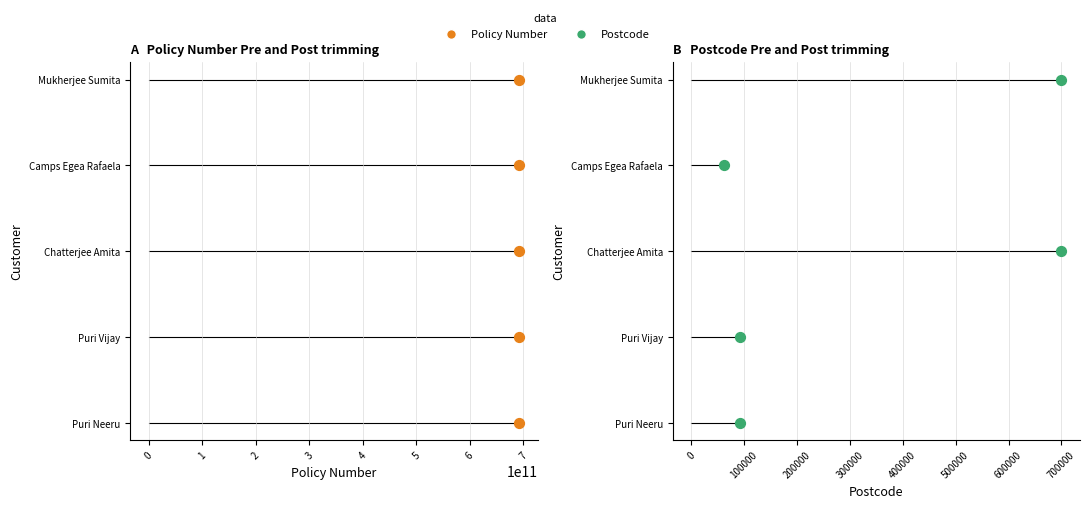

What are all the series names shown in the legend?

Policy Number, Postcode